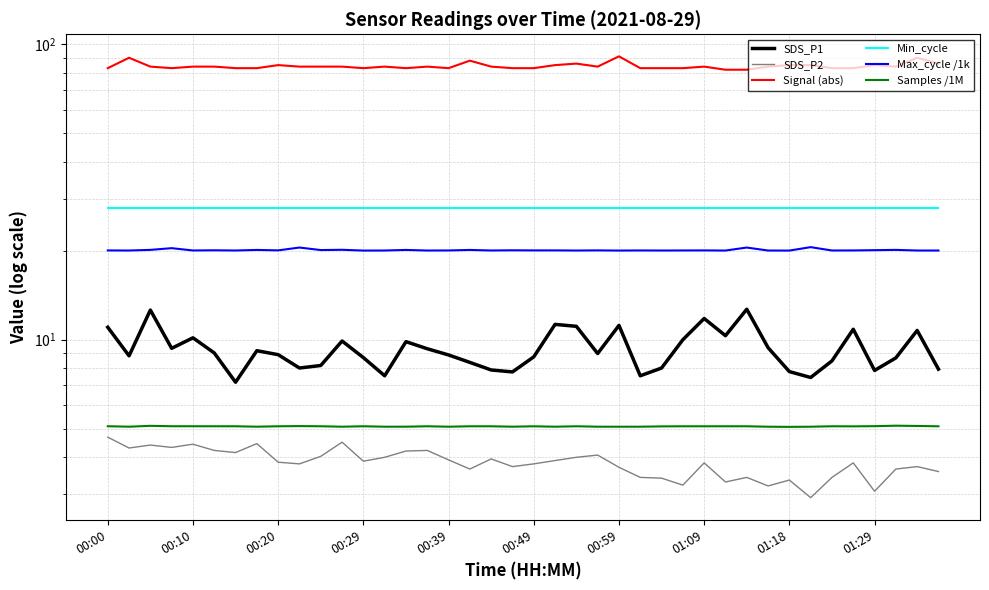

How many lines are shown in the chart?

6